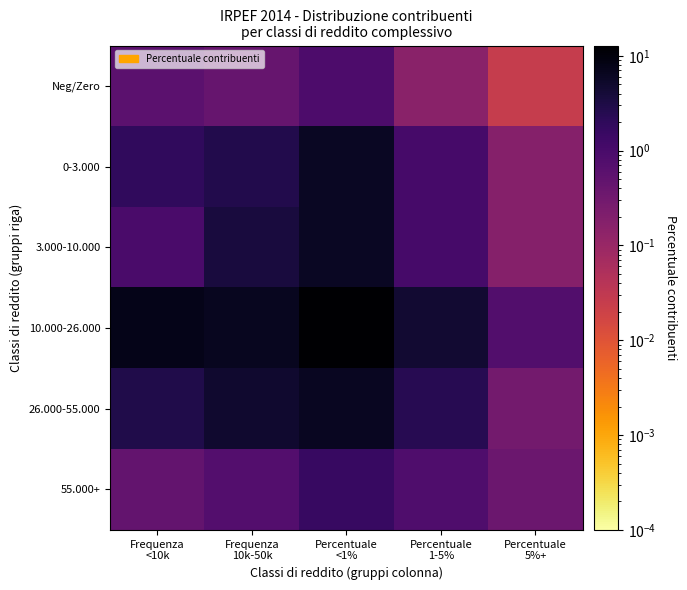

Rank the series by their maximum value, from lowest to highest.

Neg/Zero, 55.000+, 0-3.000, 3.000-10.000, 26.000-55.000, 10.000-26.000